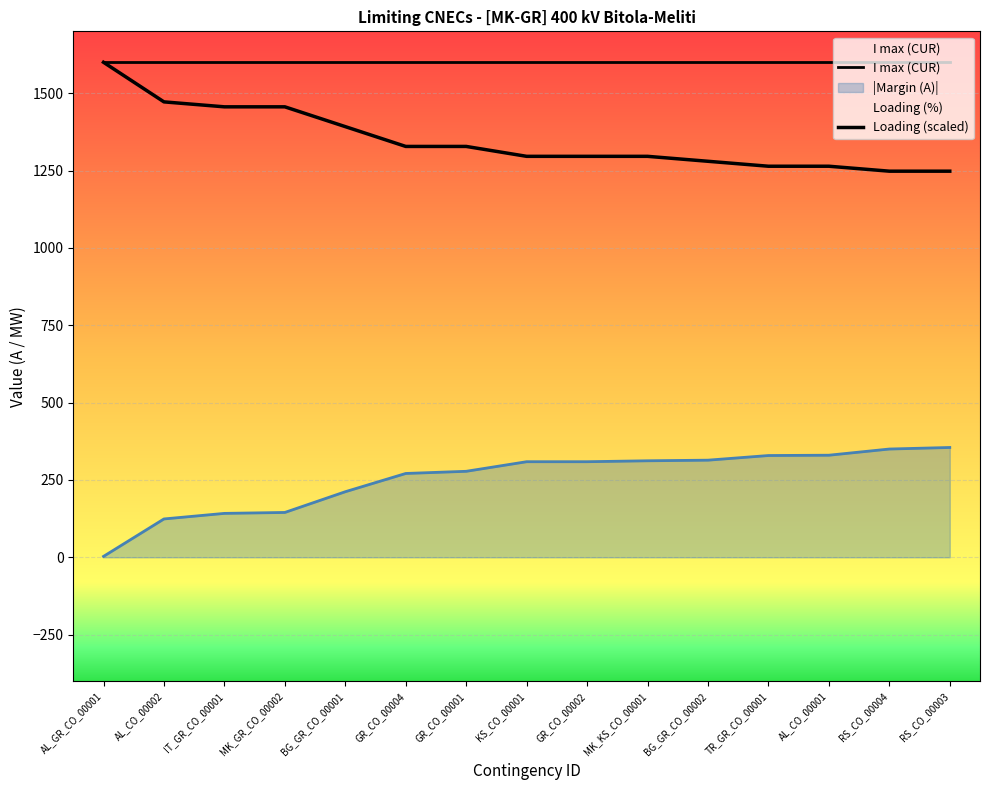

Reading right to left, list all the values displayed in this chart.

I max (CUR): 1600	1600	1600	1600	1600	1600	1600	1600	1600	1600	1600	1600	1600	1600	1600
Loading (scaled): 1248	1248	1264	1264	1280	1296	1296	1296	1328	1328	1392	1456	1456	1472	1600